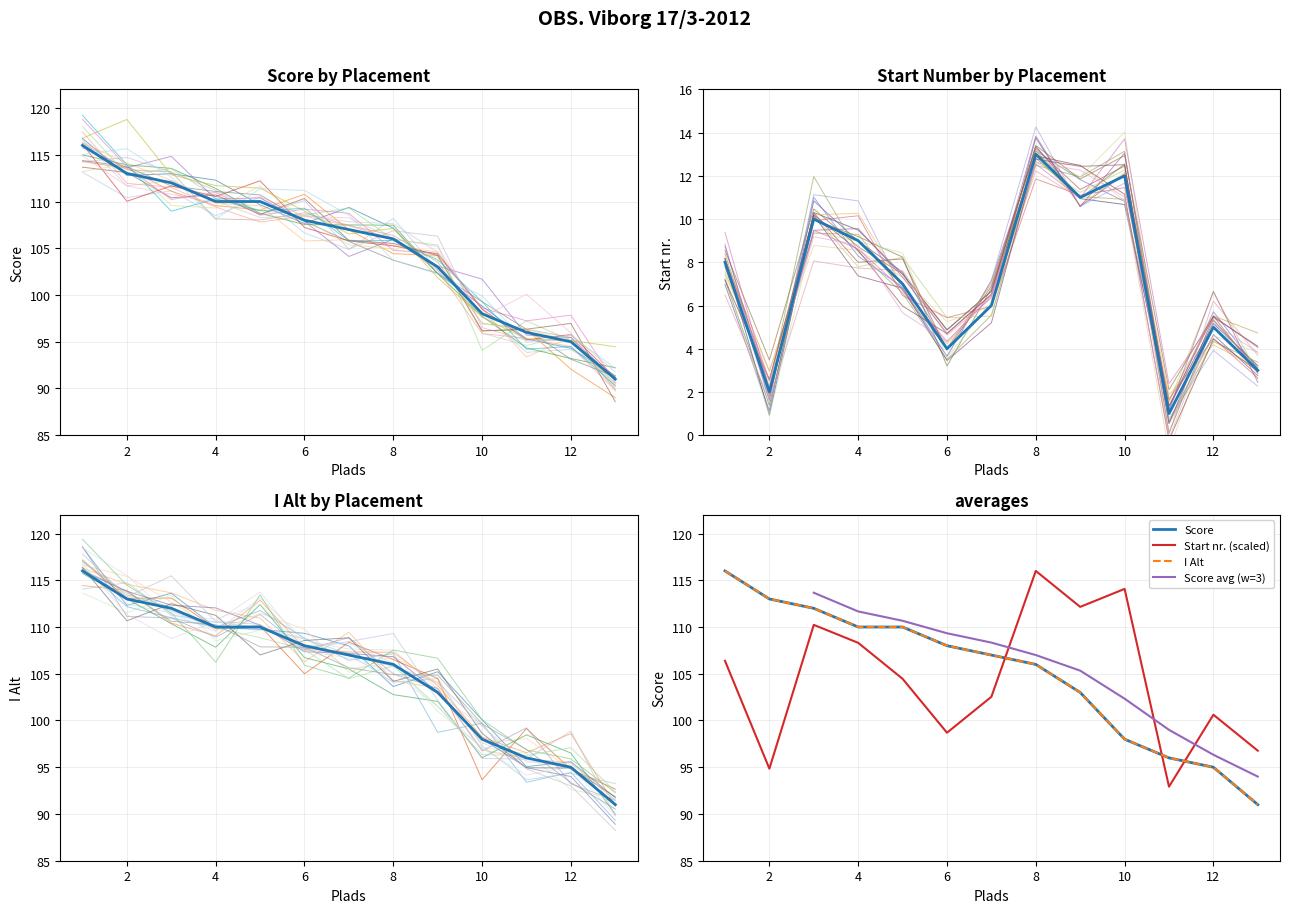

True or false: Start nr. has a value of 11 at 9.

True